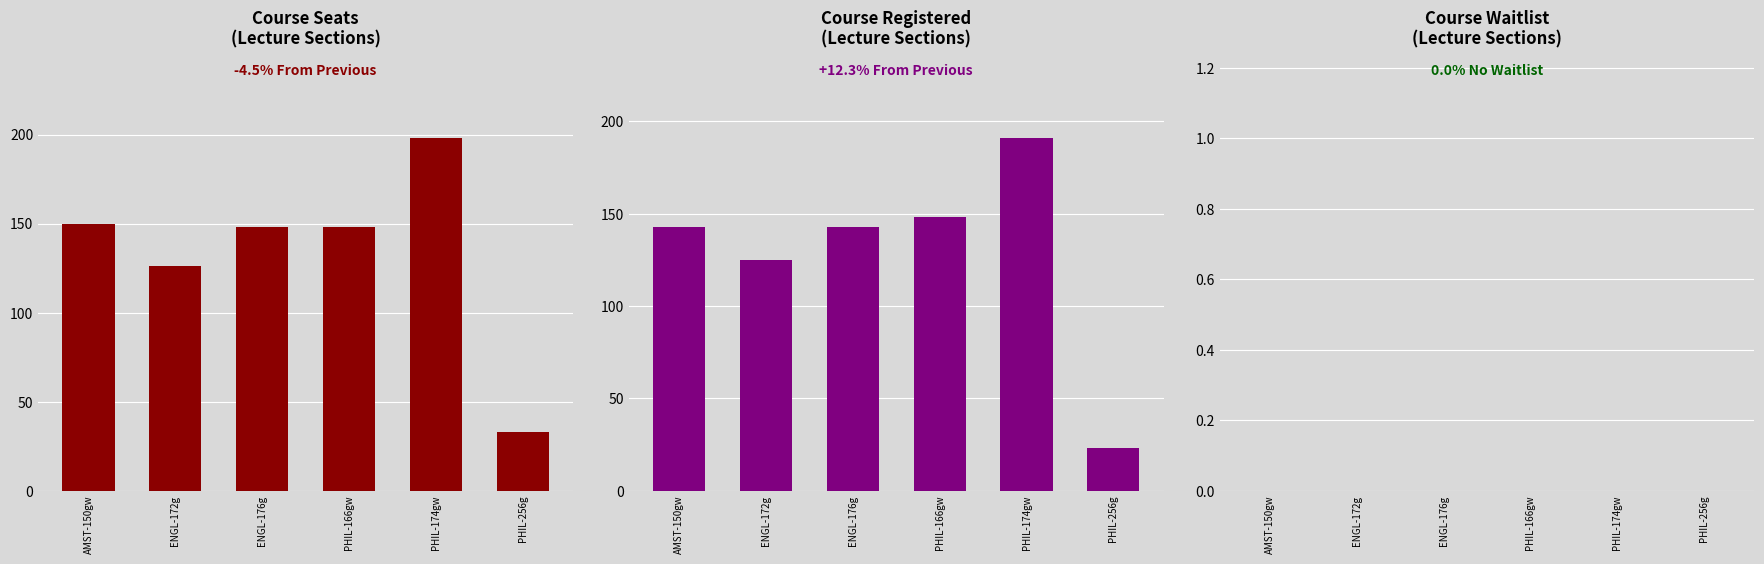

What is the sum of all Course Seats
(Lecture Sections) values?

803